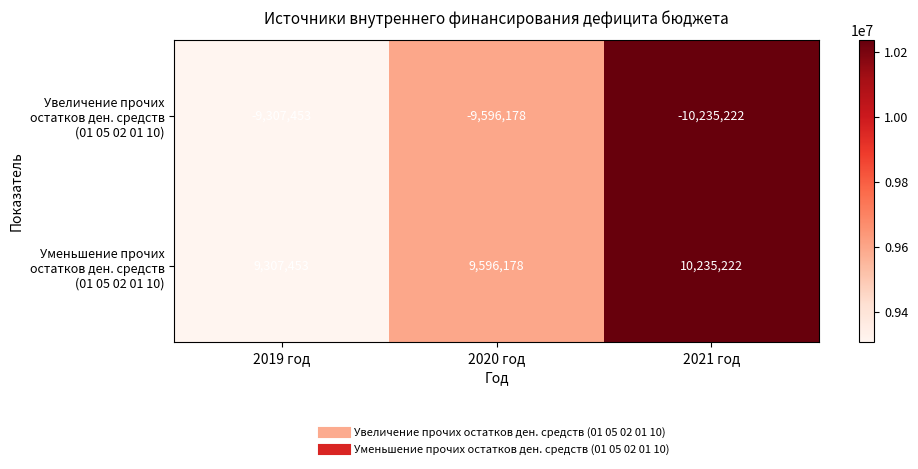

What is the difference between the highest and lowest values at 2020 год?

19192356